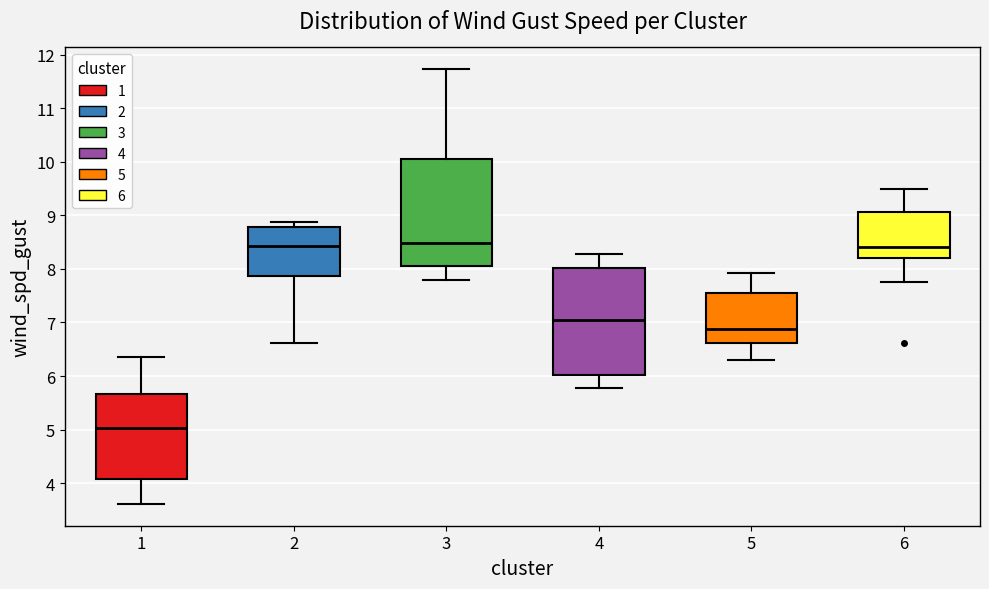

Where does the median line of the box at x = 3 sit on the y-axis? The values are not printed on the chart, so give them approximately, as read against the axis.

8.5